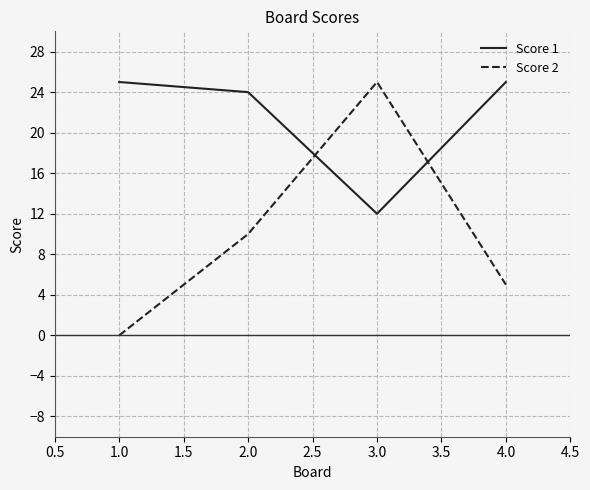

What is the sum of all Score 2 values?

40